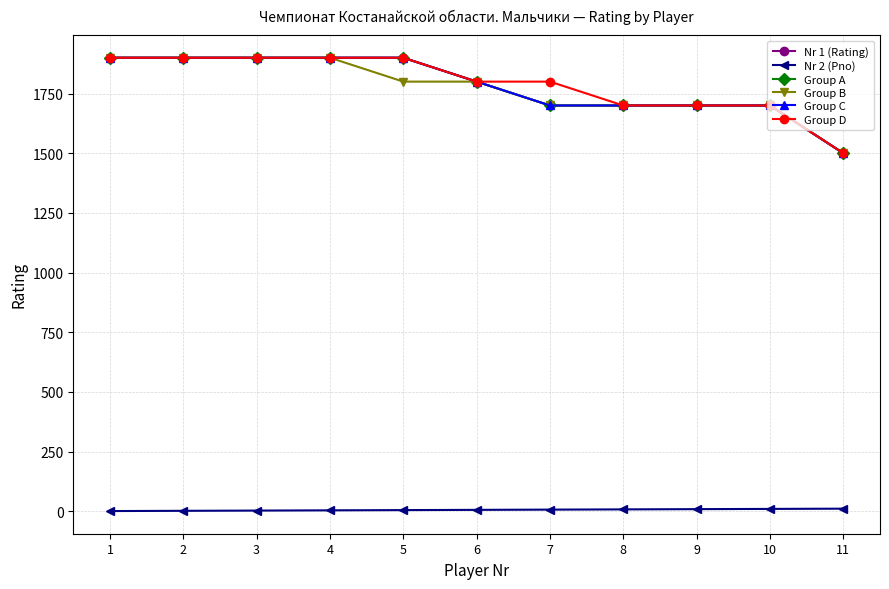

Does the chart display data point markers on the line(s)?

Yes